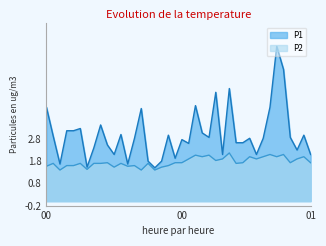

Which series changed the most between 00:12 and 01:03?

P1